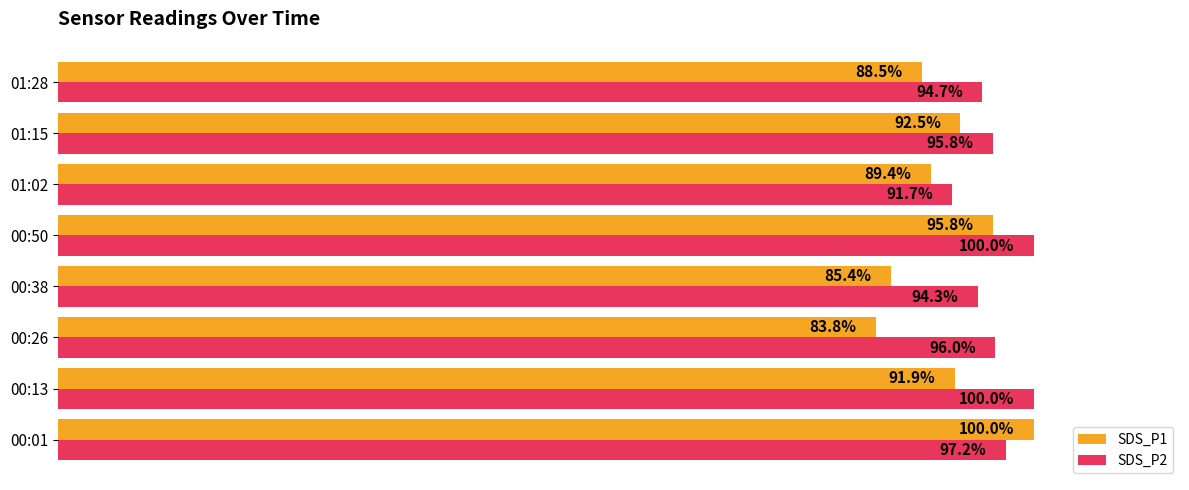

Where is SDS_P1 nearest to the value 91?

00:13